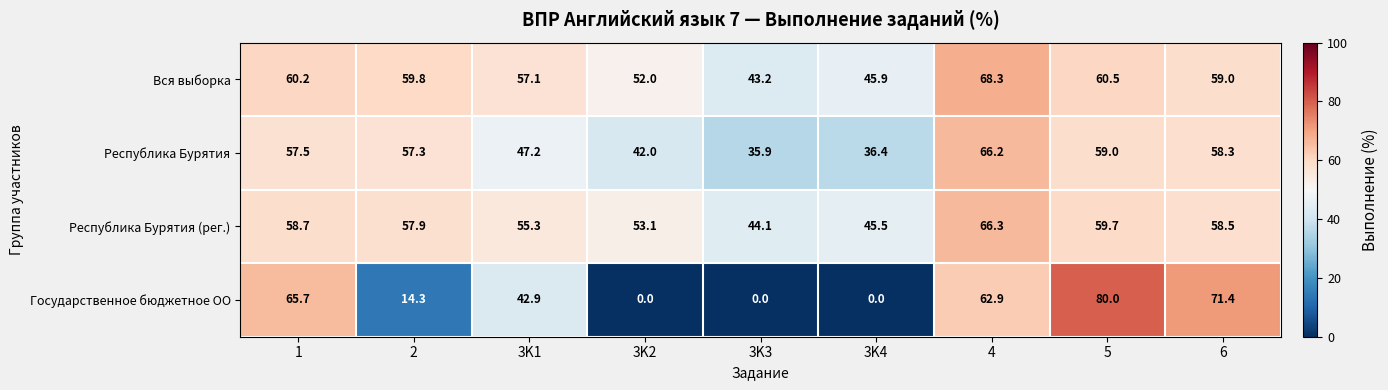

Which series has the largest total across all categories?

Вся выборка